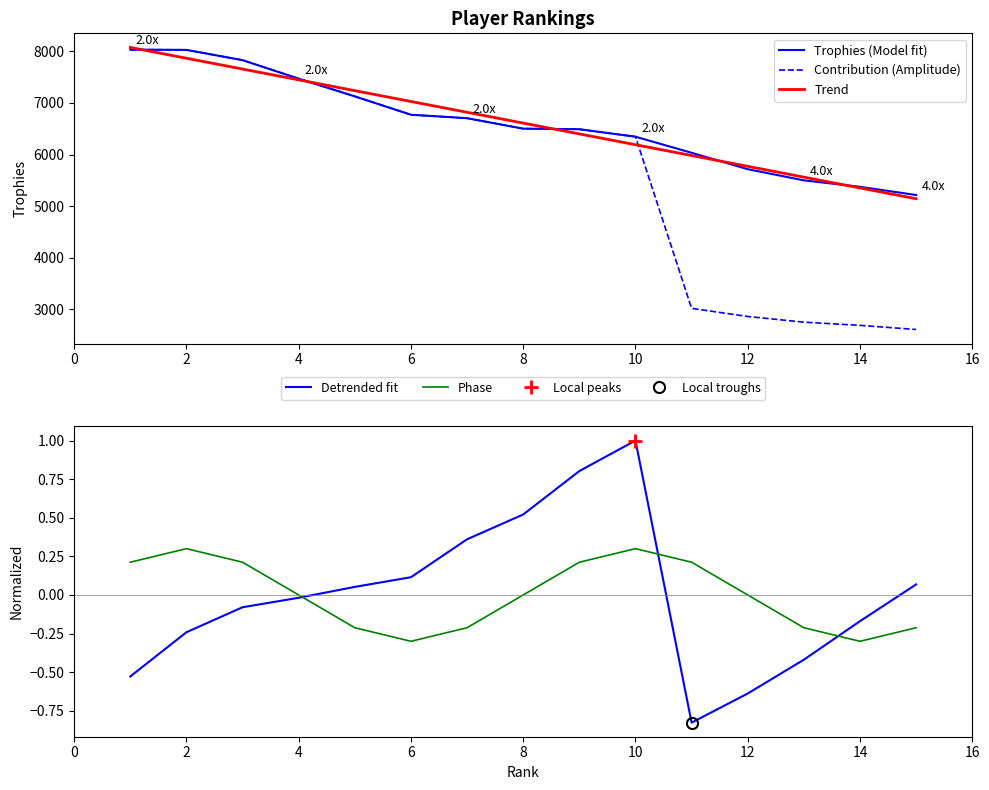

The value of Trophies (Model fit) at 6 is 11243.1. True or false?

False